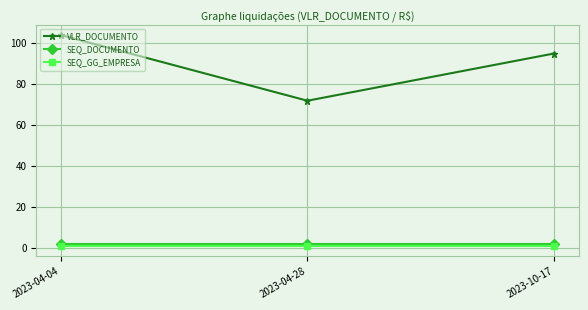

What is the value of the SEQ_GG_EMPRESA point at the 1st from the left?

1.0